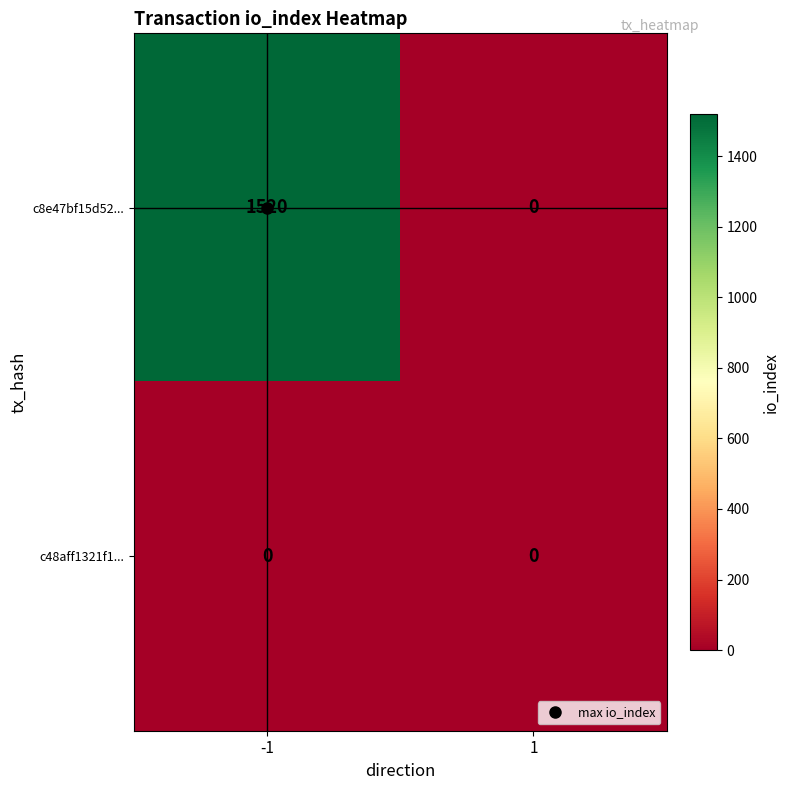

What is the total value across all series at -1?

1520